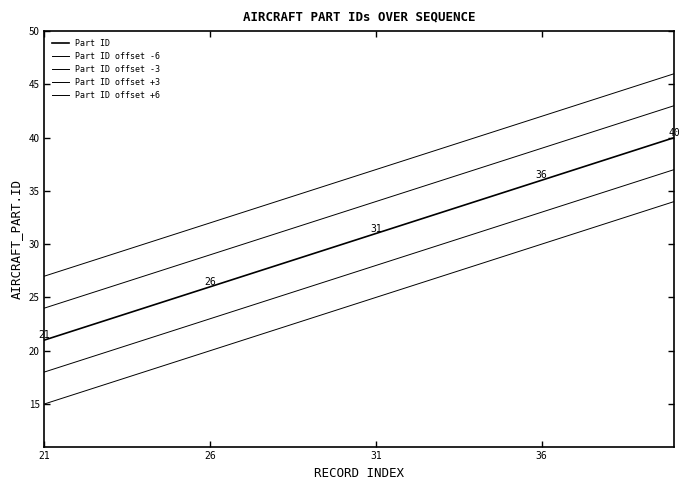

Count the number of data series in this chart.

5